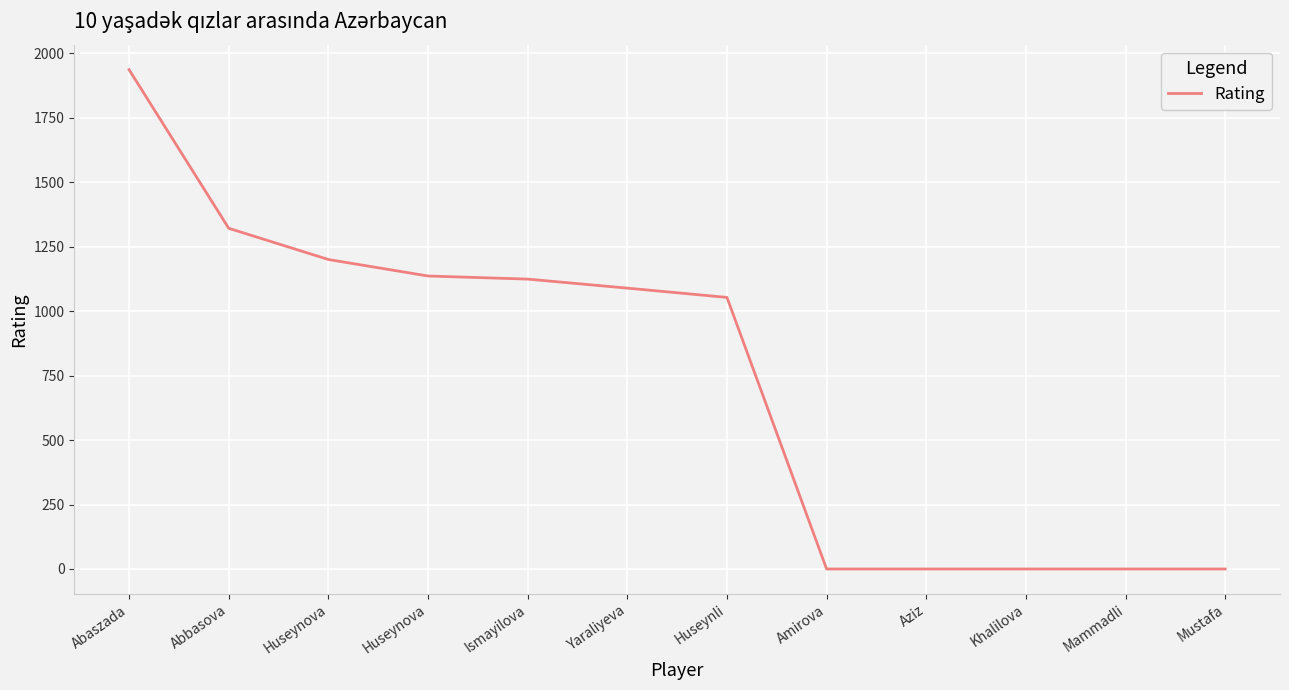

What is the sum of all values?

8859